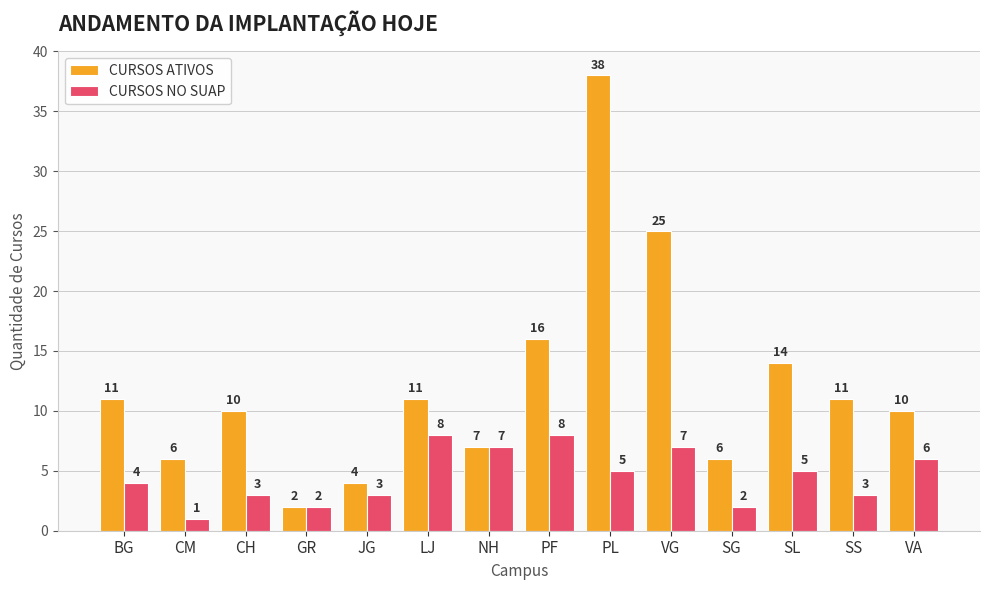

The CURSOS NO SUAP series shows 5 at SL. True or false?

True